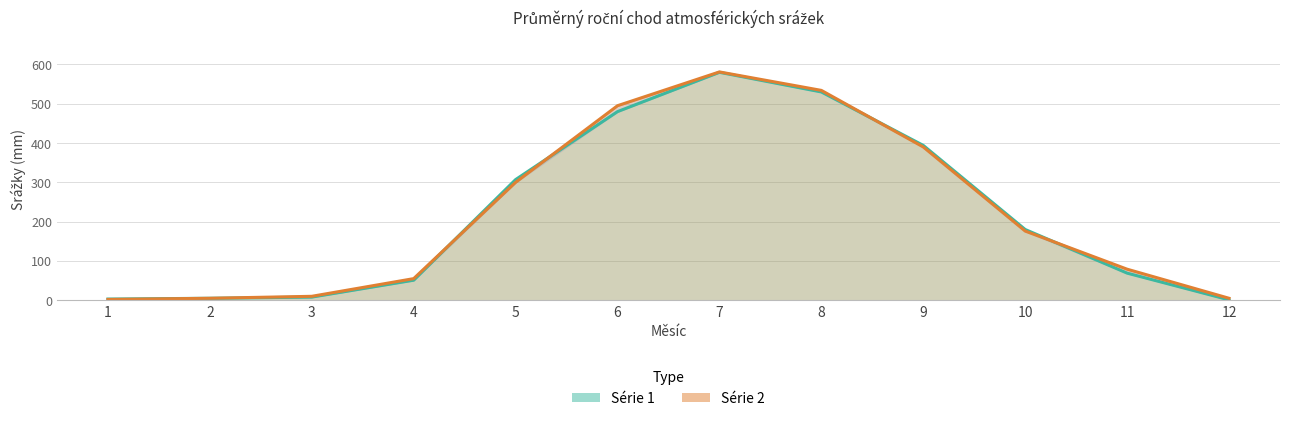

What is the value of the Série 2 point at the 4th from the left?

55